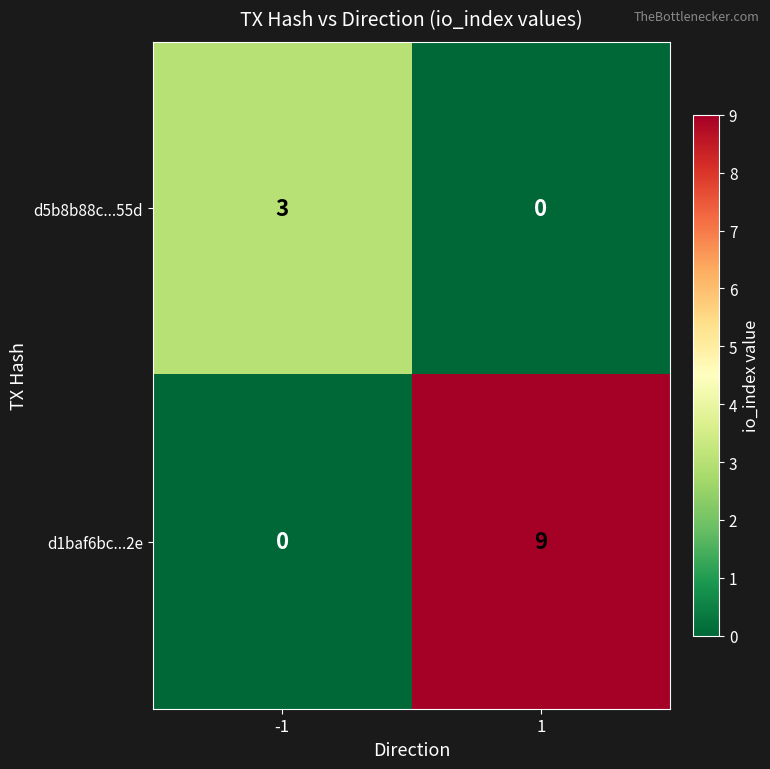

Reading left to right, extract all data points from this chart.

d5b8b88c...55d: 3	0
d1baf6bc...2e: 0	9